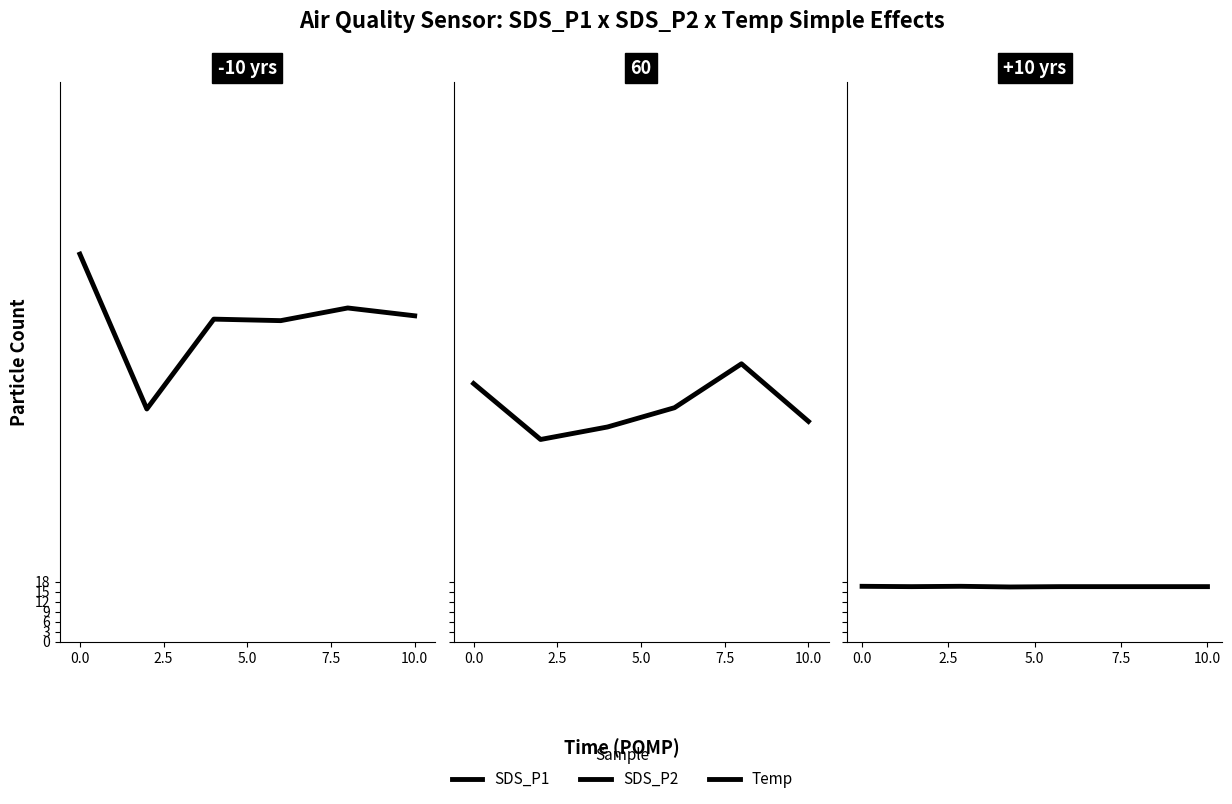

True or false: SDS_P2 and SDS_P1 intersect in this chart.

False